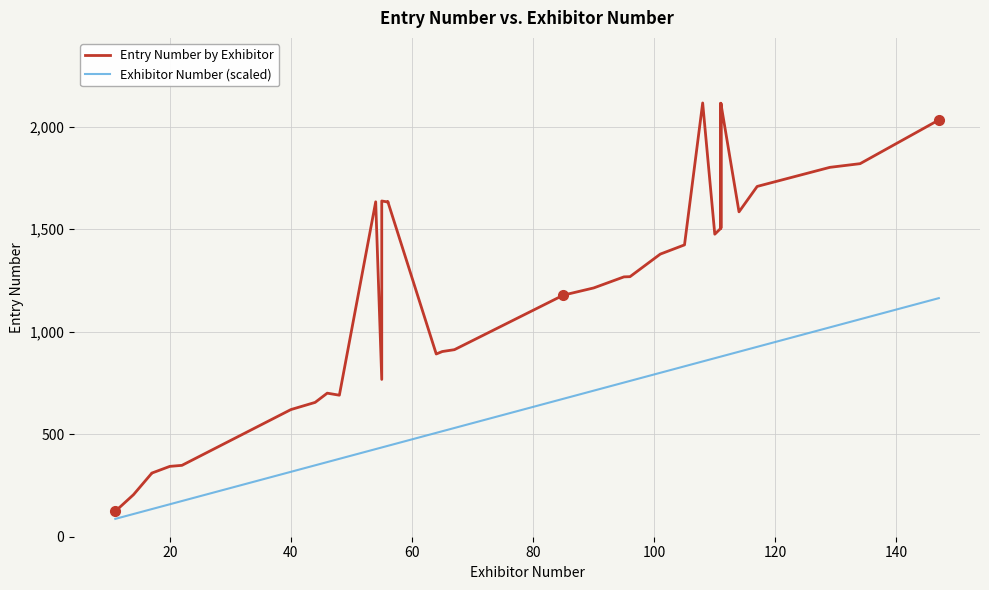

What are all the series names shown in the legend?

Entry Number by Exhibitor, Exhibitor Number (scaled)